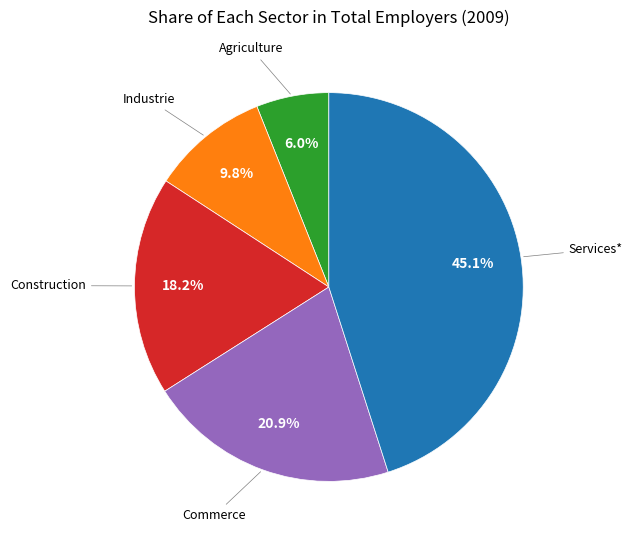

Does any single category account for the majority?

No